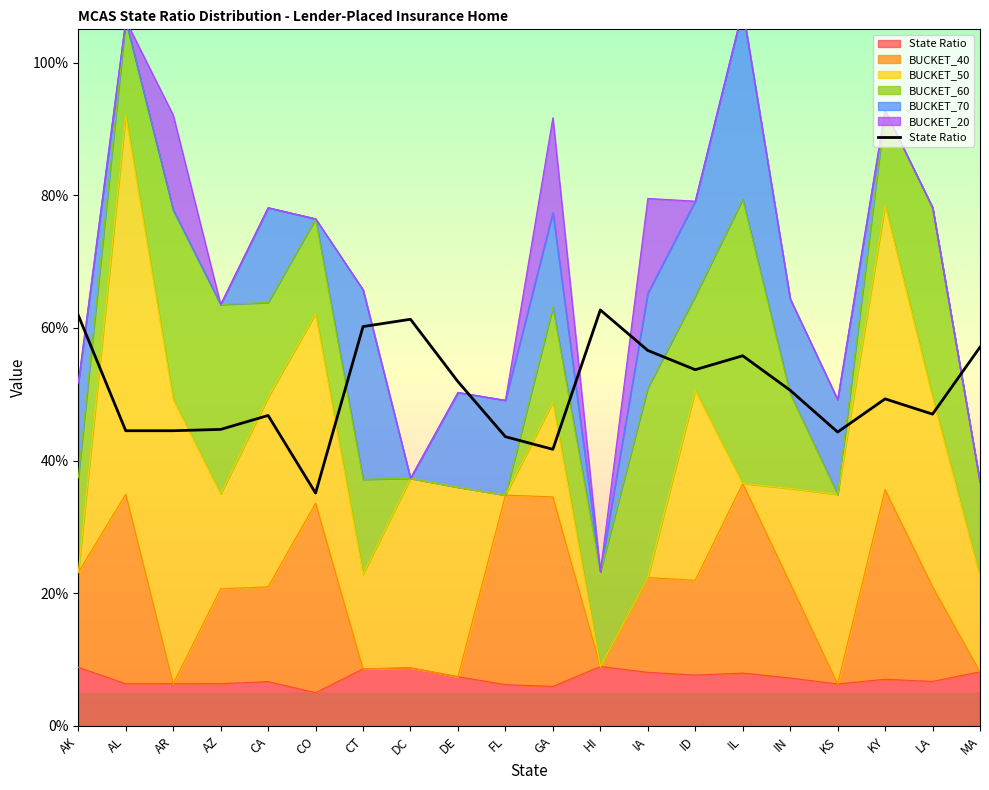

What is the maximum value shown in the chart?

0.6